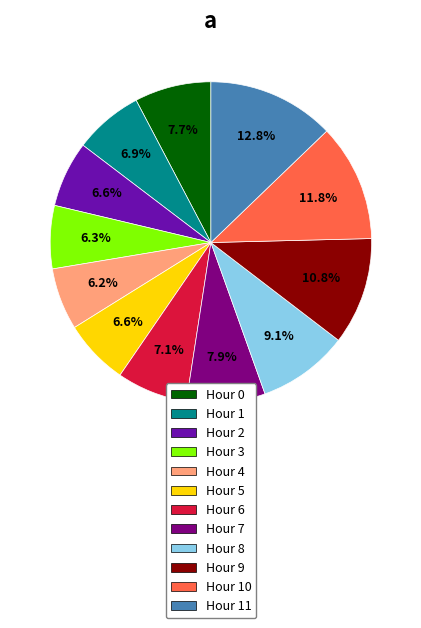

Is there a majority slice in this chart?

No